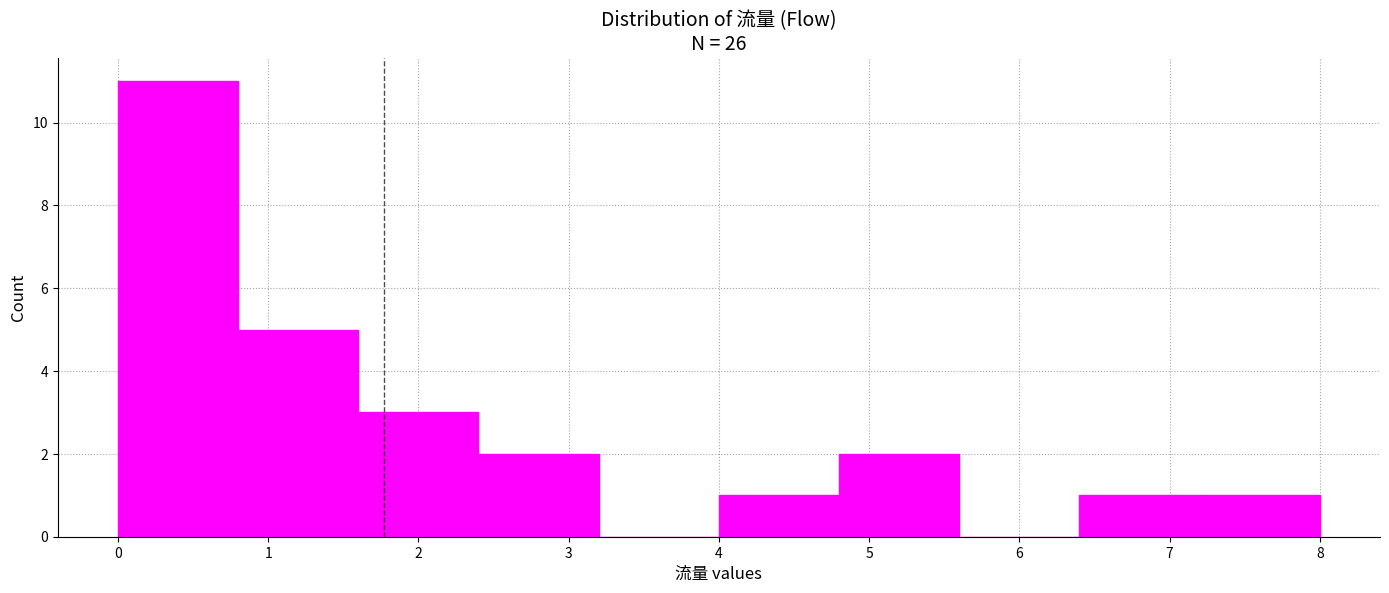

How tall is the bar that spans 2.4 to 3.2 on the x-axis? The values are not printed on the chart, so give them approximately, as read against the axis.

2